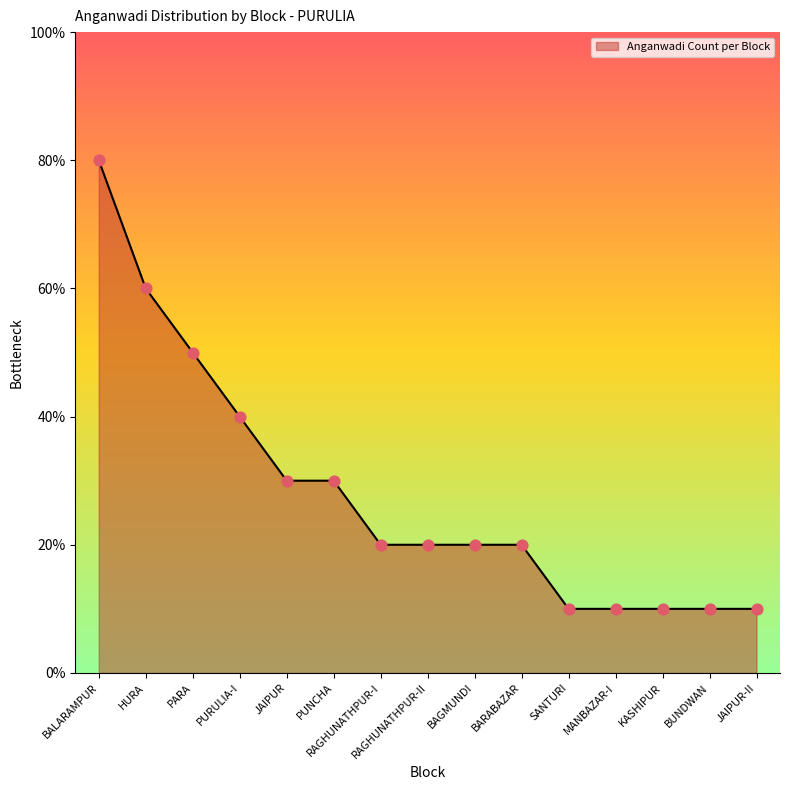

Between BALARAMPUR and JAIPUR, which is larger?

BALARAMPUR